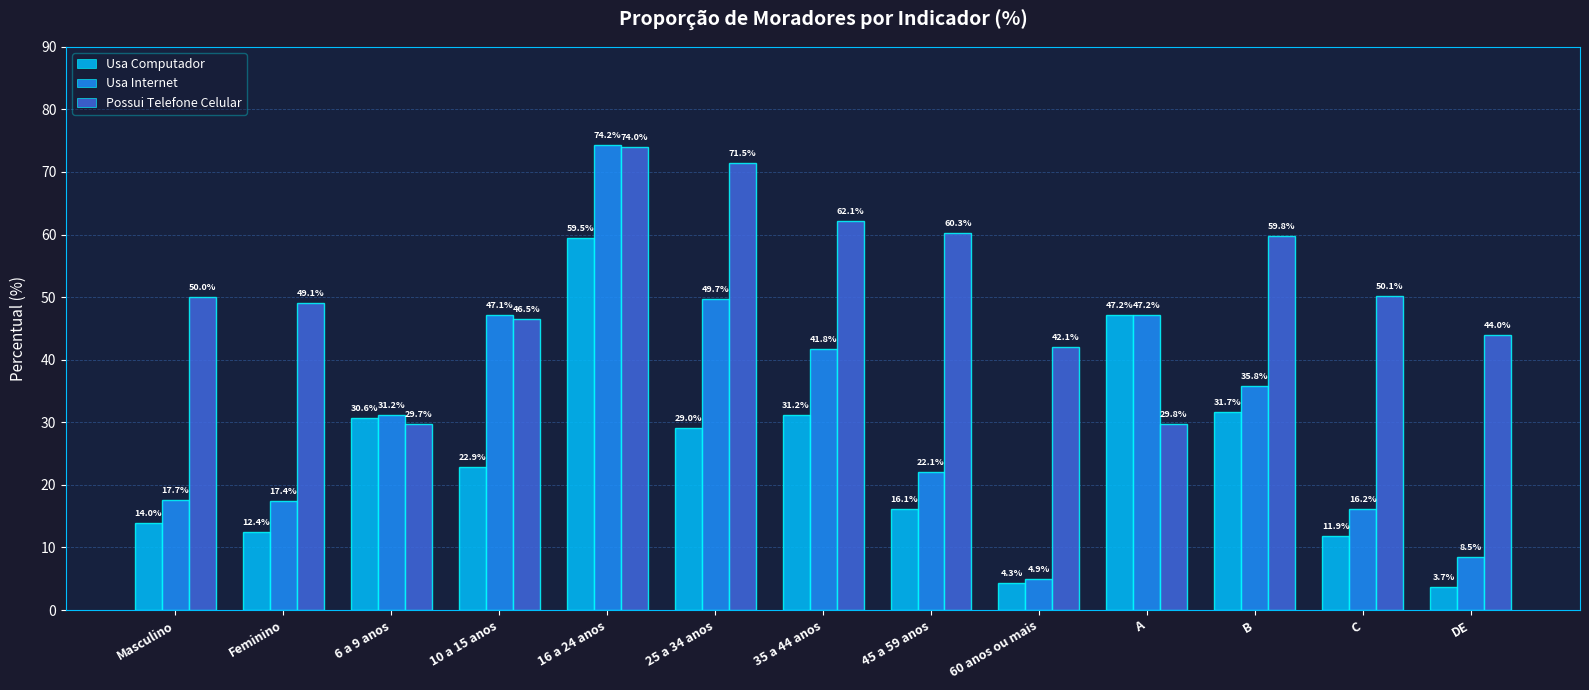

What is the sum of all Usa Internet values?

413.8